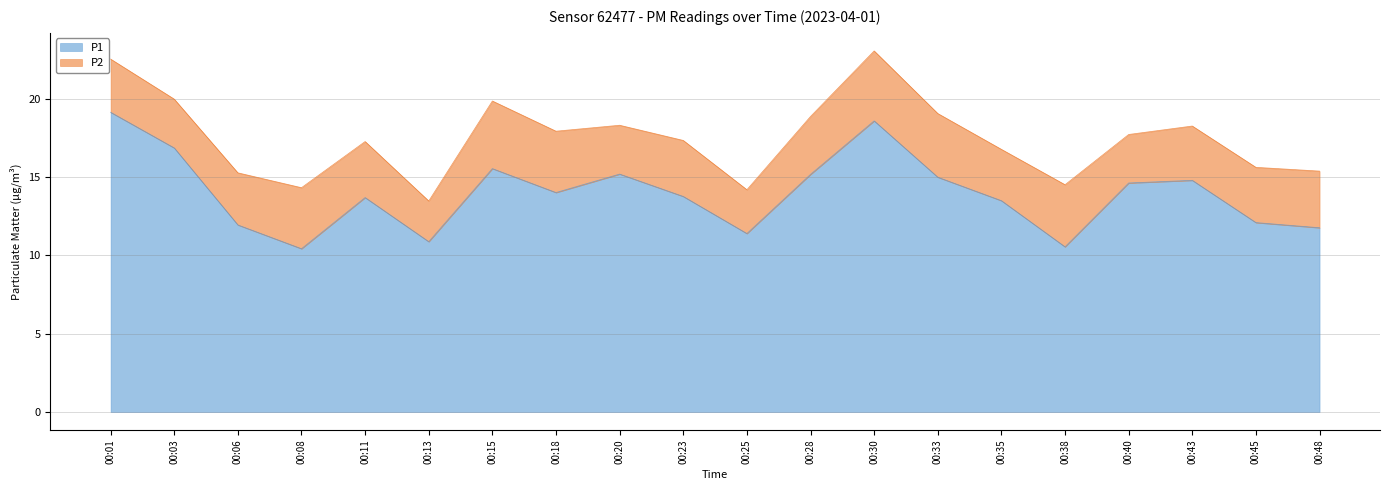

What is the greatest value displayed?

19.1